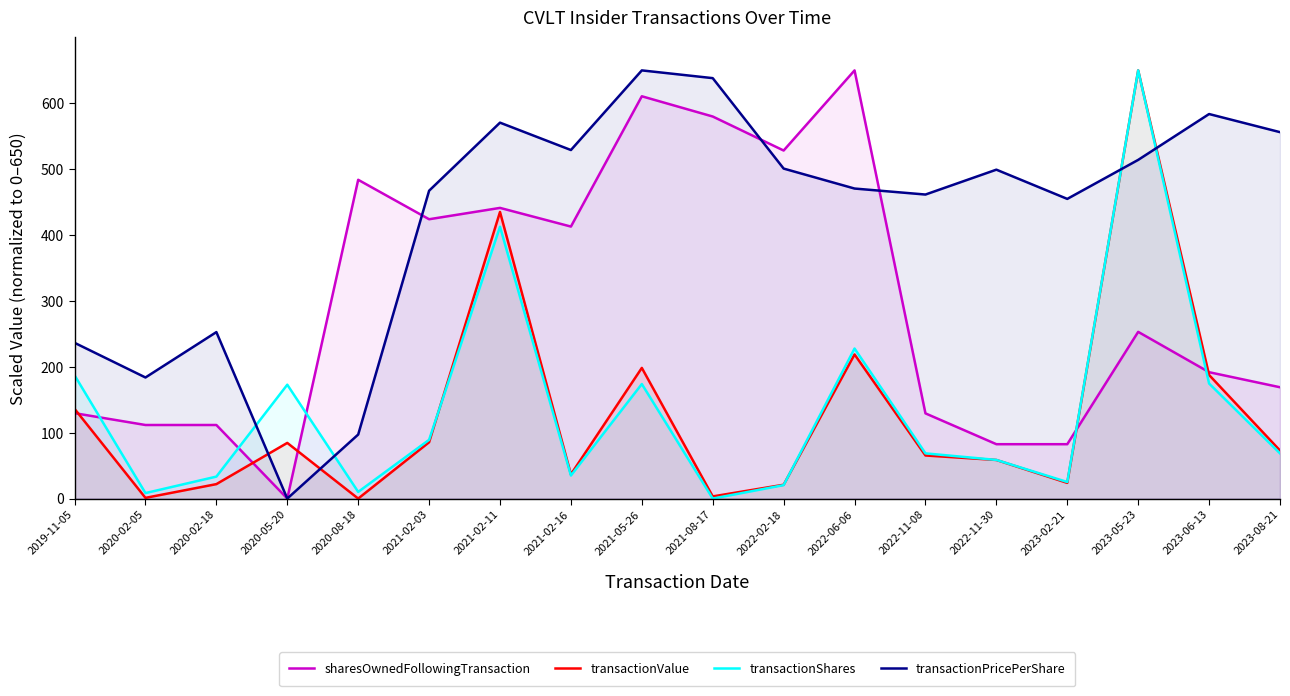

True or false: transactionValue has a value of 21.0 at 2022-02-18.

True